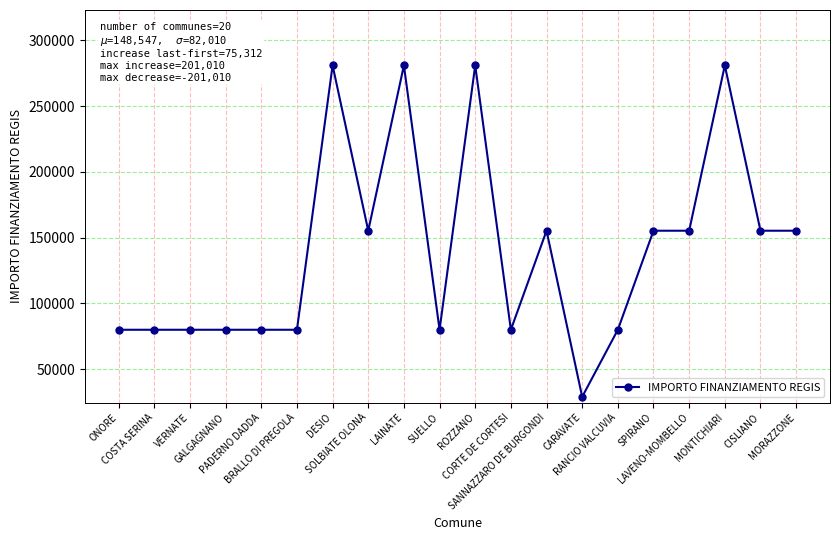

Count the number of data series in this chart.

1